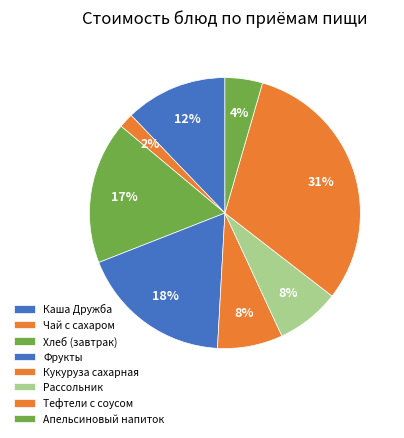

How many slices are in this pie chart?

8